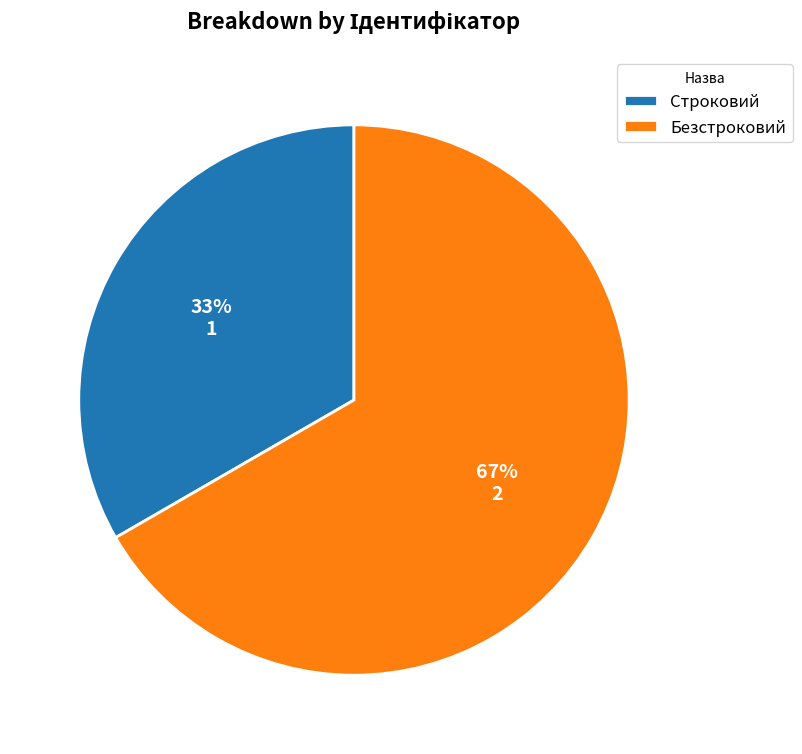

Does Строковий represent more than half of the total?

No